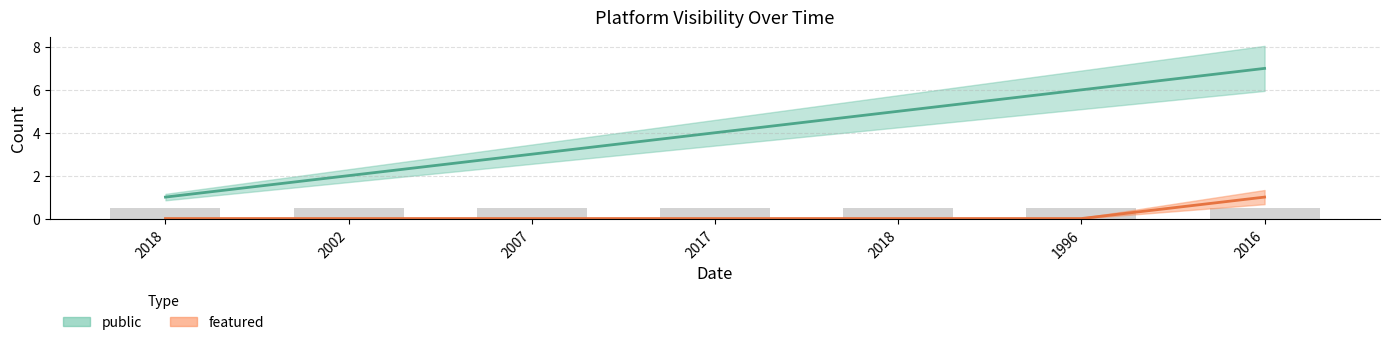

Does the chart contain stacked bars?

No